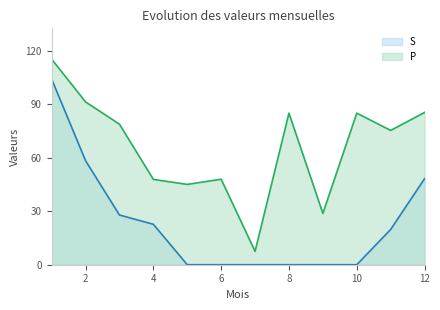

Reading left to right, transcribe all the data shown in this chart.

S: 104.2	58.4	27.9	22.7	0.0	0.0	0.0	0.0	0.0	0.0	19.8	48.3
P: 115.4	91.4	78.9	47.9	45.1	48.0	7.5	85.1	28.8	85.1	75.4	85.5